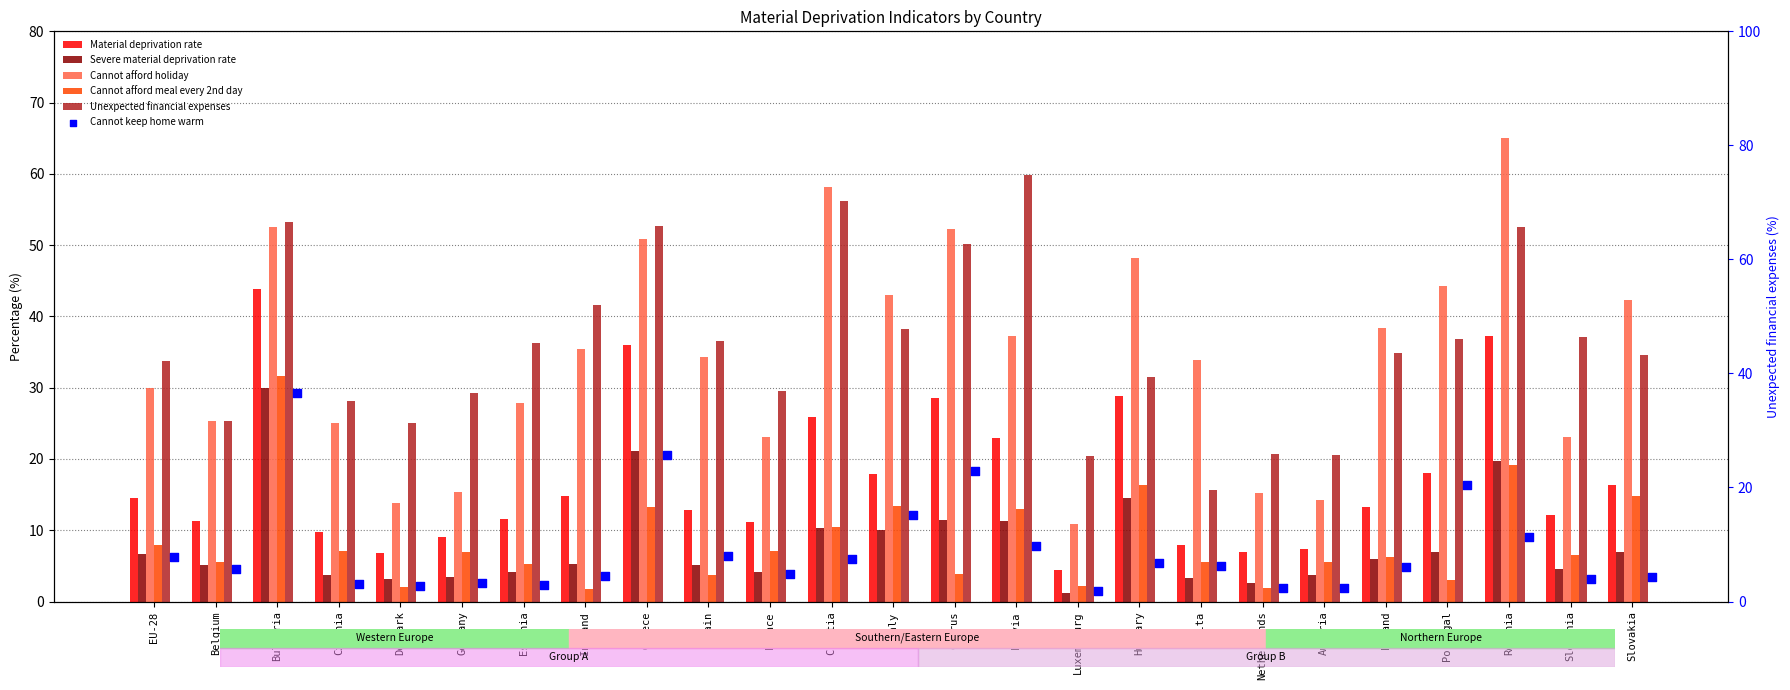

Is the value of Severe material deprivation rate at Romania greater than the value of Cannot afford holiday at Croatia?

No